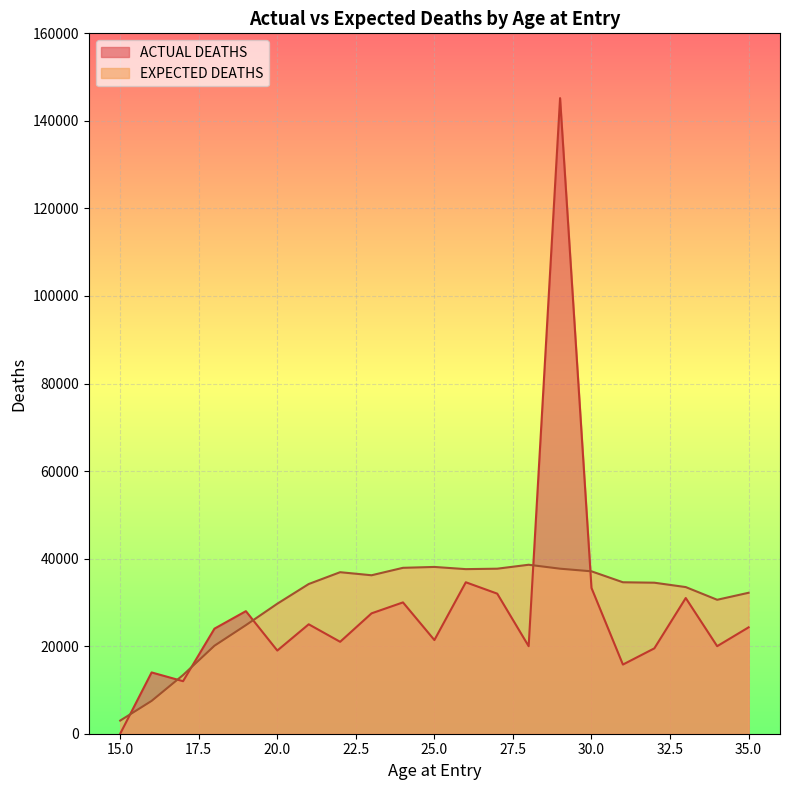

At which category is the sum across all series the highest?

29